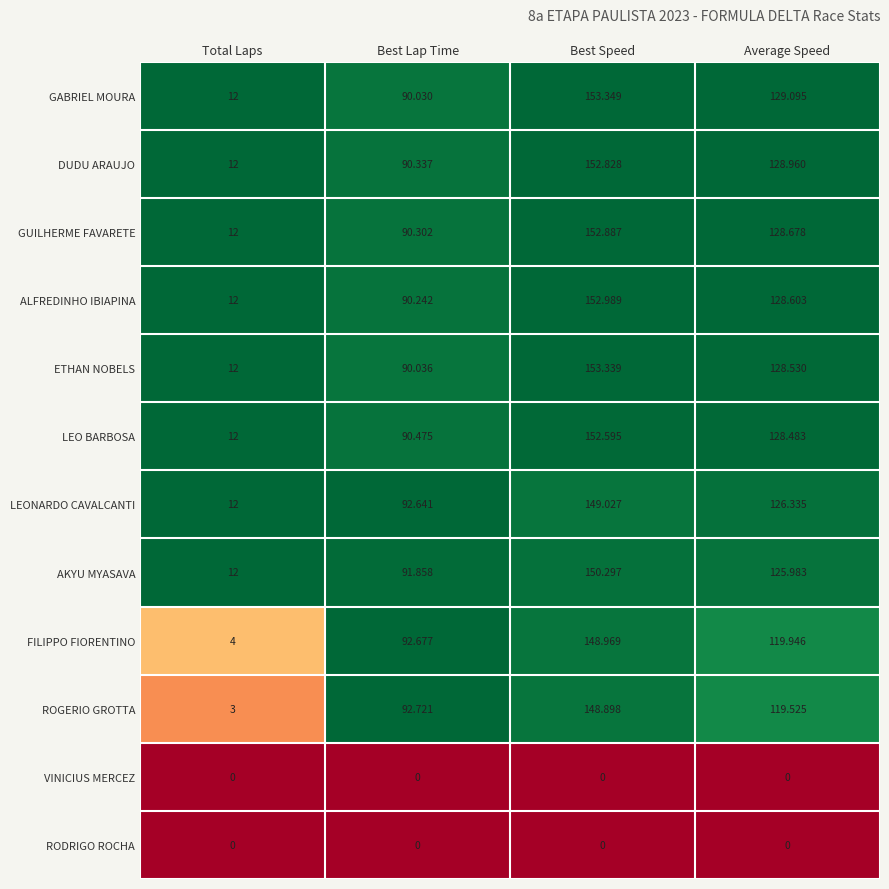

At which label is DUDU ARAUJO closest to 82?

Best Lap Time